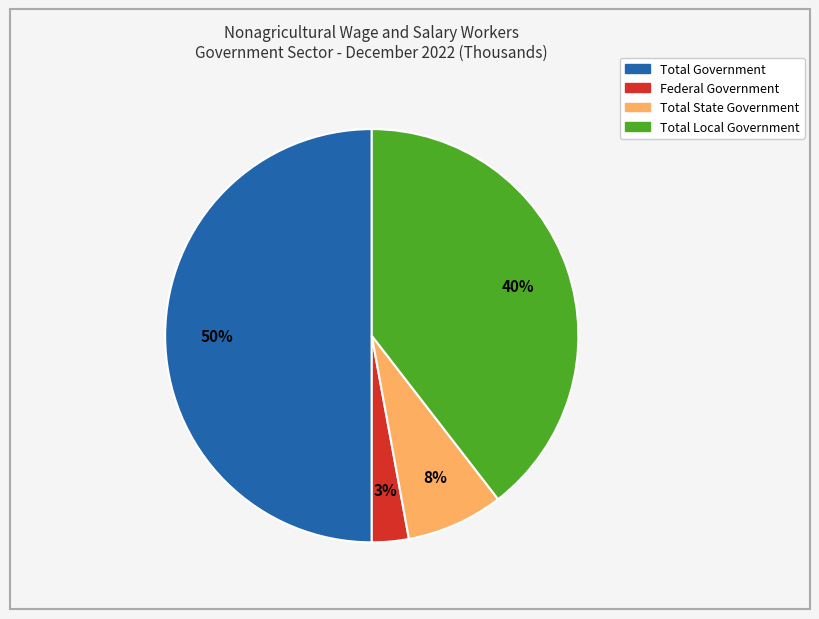

Count the number of slices in the pie.

4